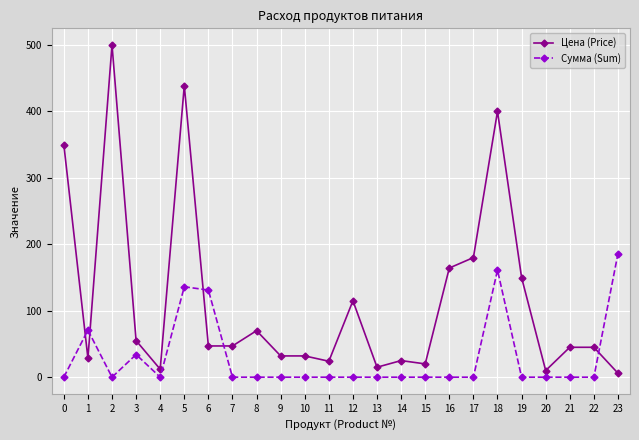

Count the number of categories in the chart.

24